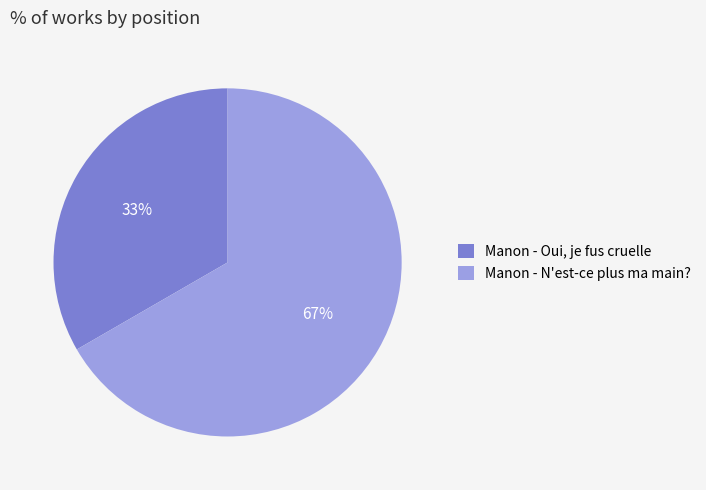

What is the majority slice?

Manon - N'est-ce plus ma main?